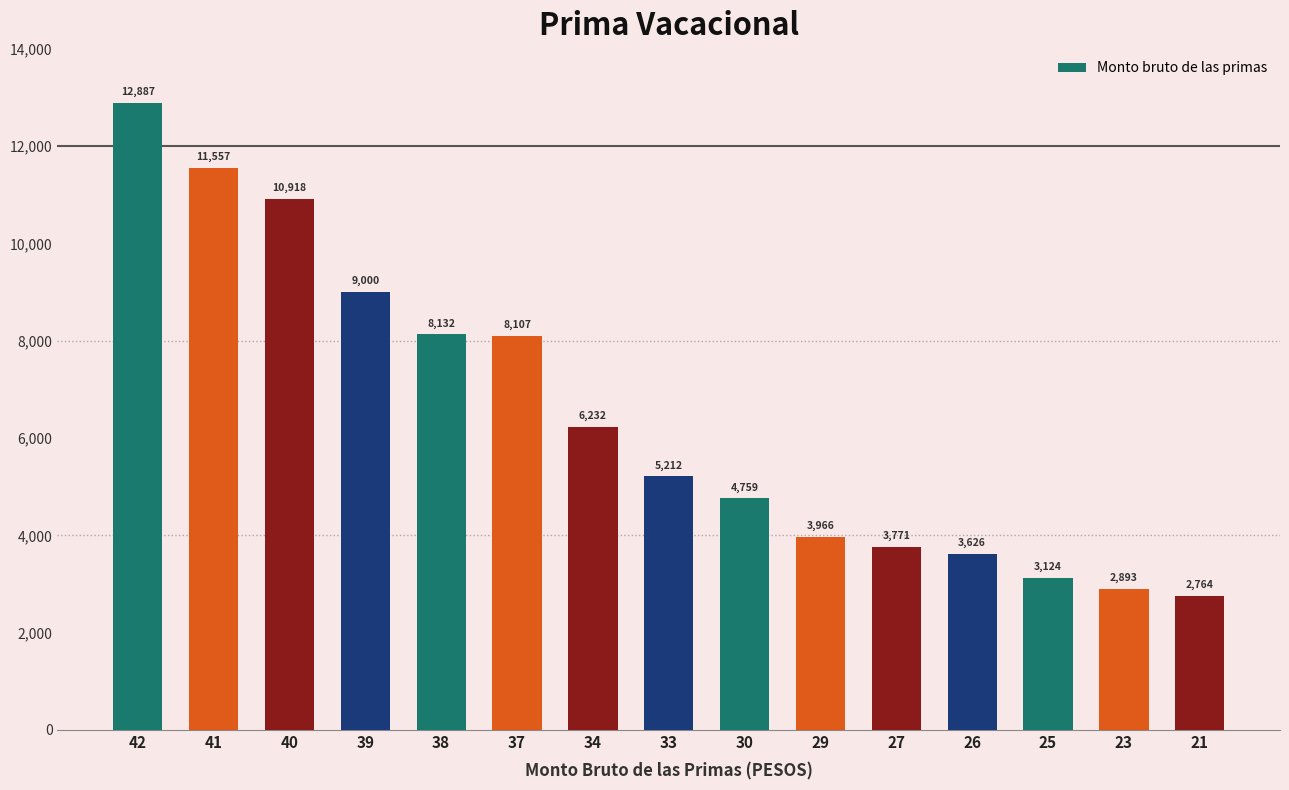

List the labels in order of value, smallest first.

21, 23, 25, 26, 27, 29, 30, 33, 34, 37, 38, 39, 40, 41, 42